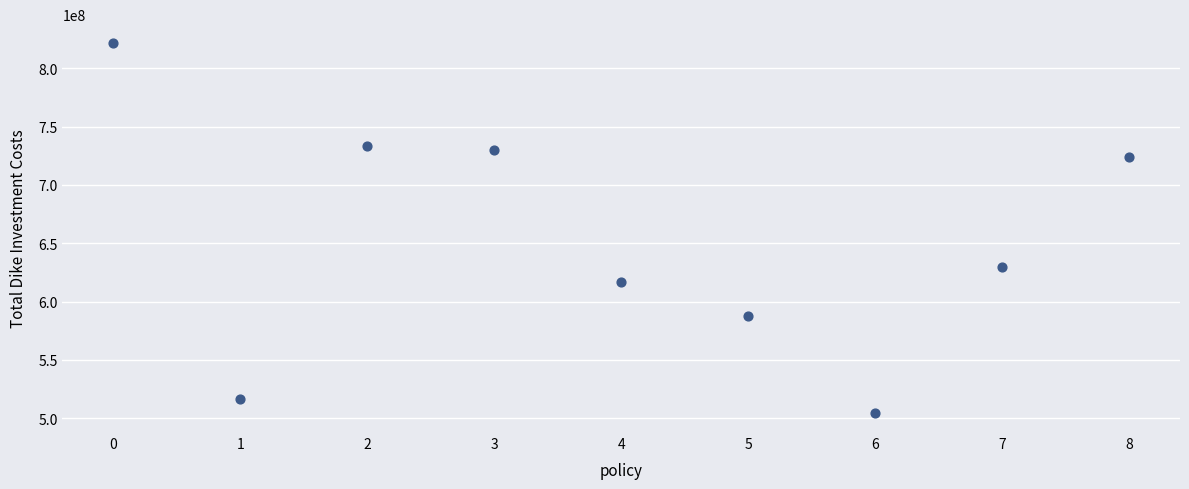

What Y value in the scatter plot is closest to 663000000?

630000000